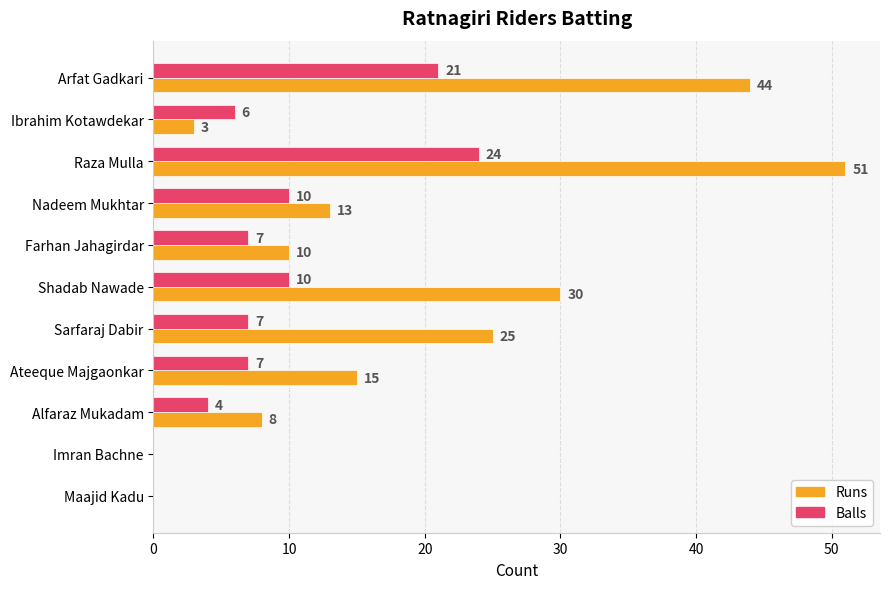

Between Ibrahim Kotawdekar and Farhan Jahagirdar, which series saw the biggest shift?

Runs